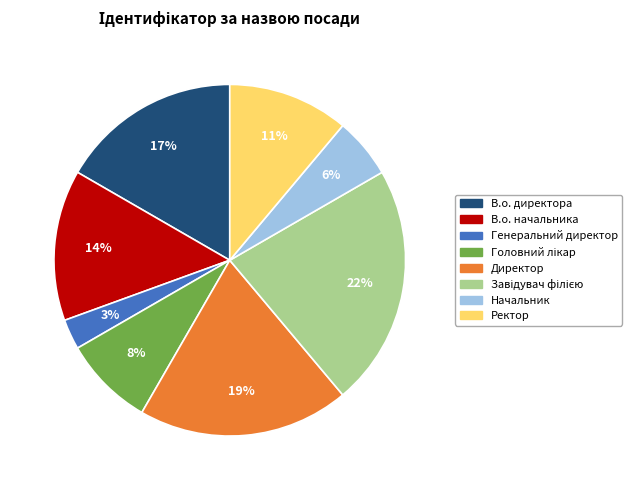

Is there a majority slice in this chart?

No